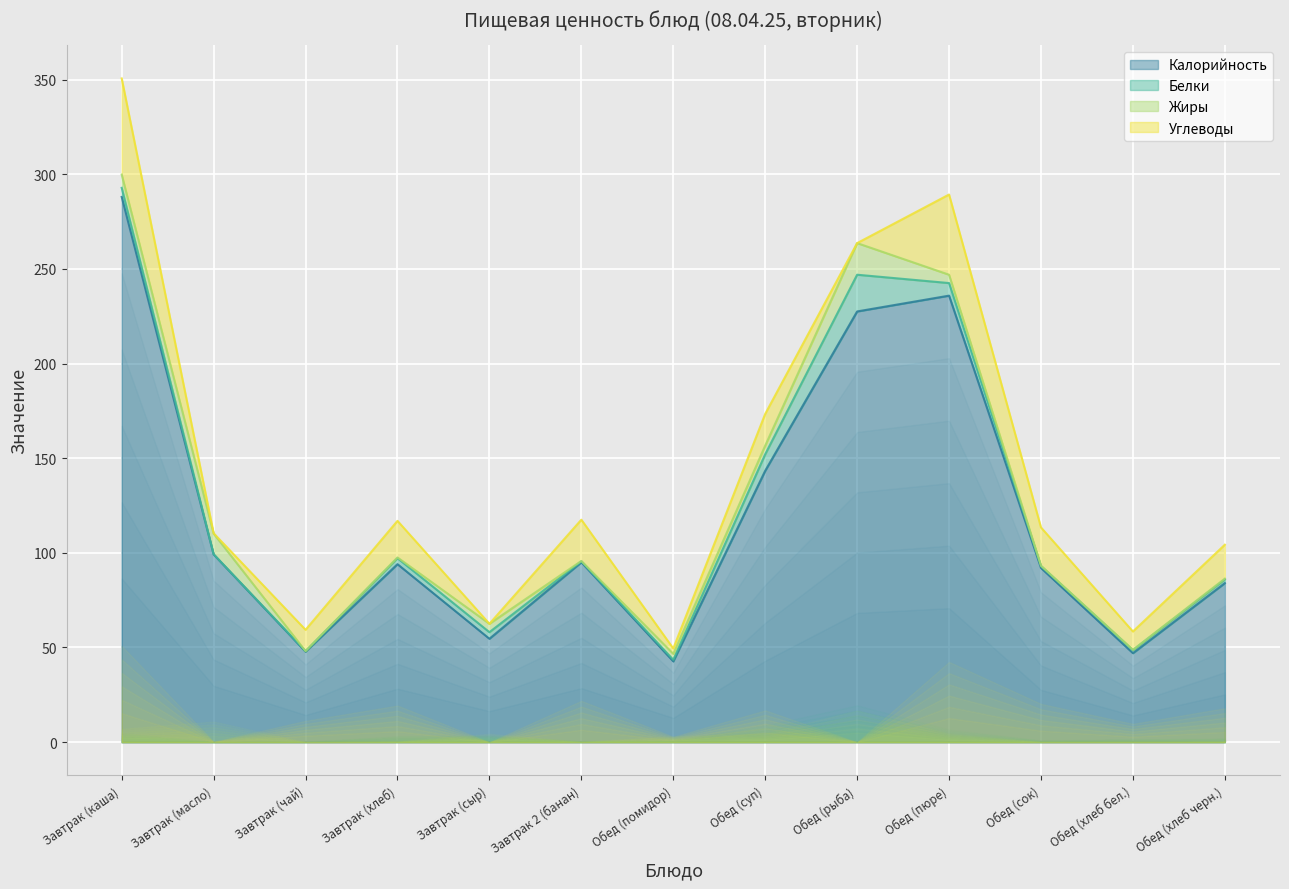

How many values in the Белки series exceed 1?

8